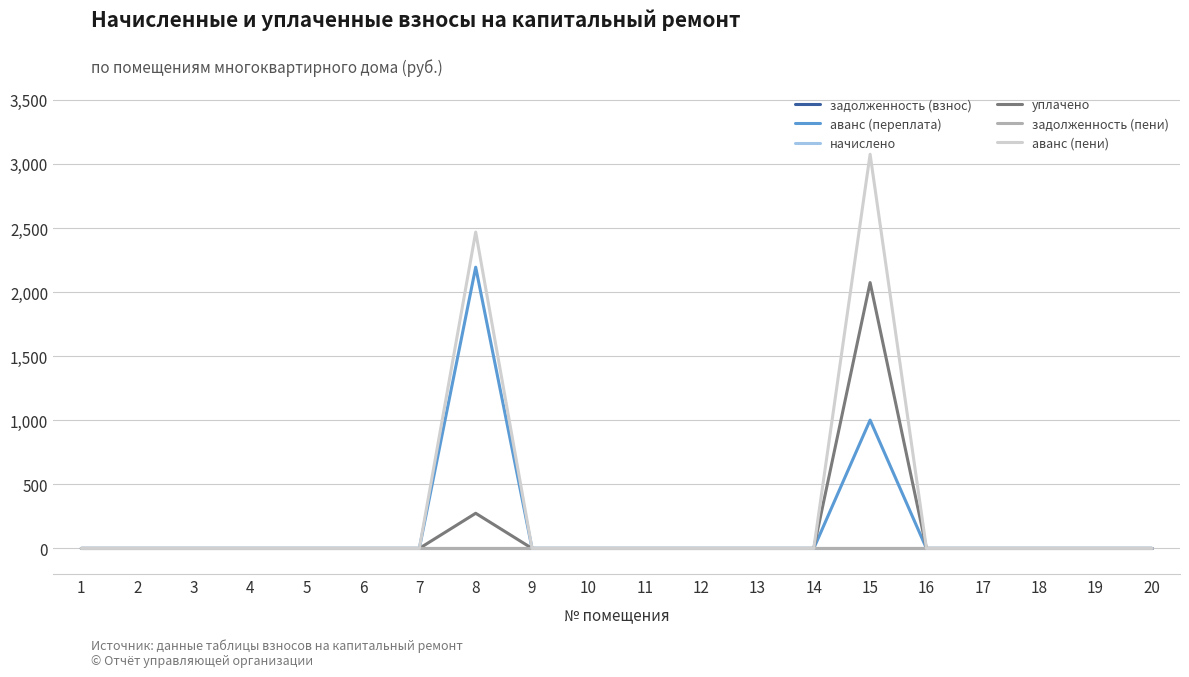

Where is the first local maximum for аванс (пени)?

8